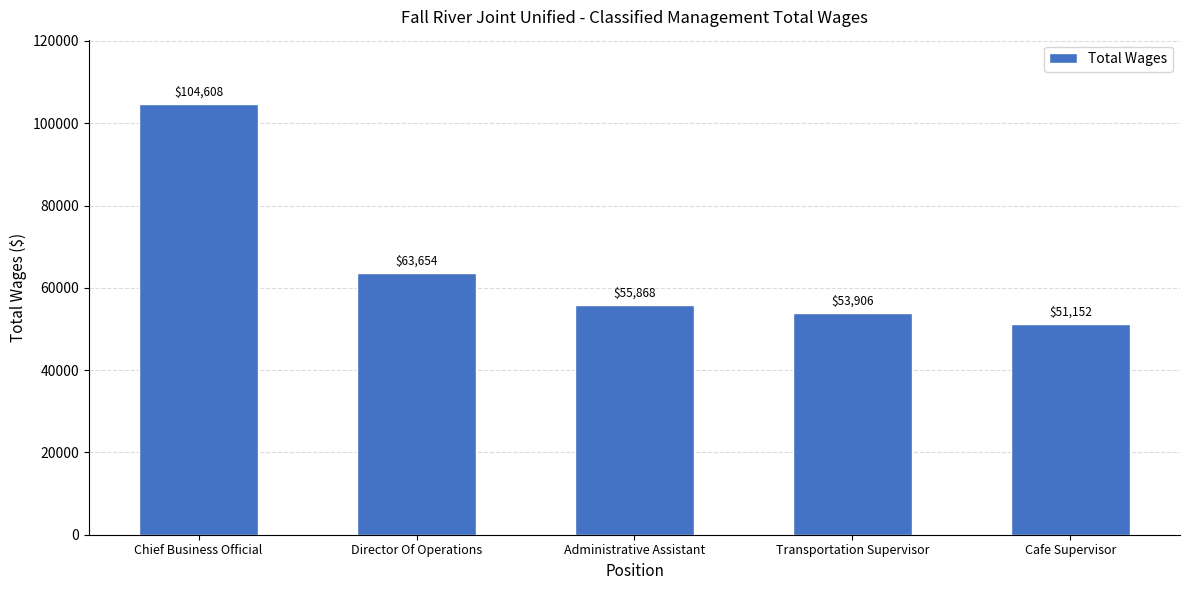

What is the smallest value displayed?

51152